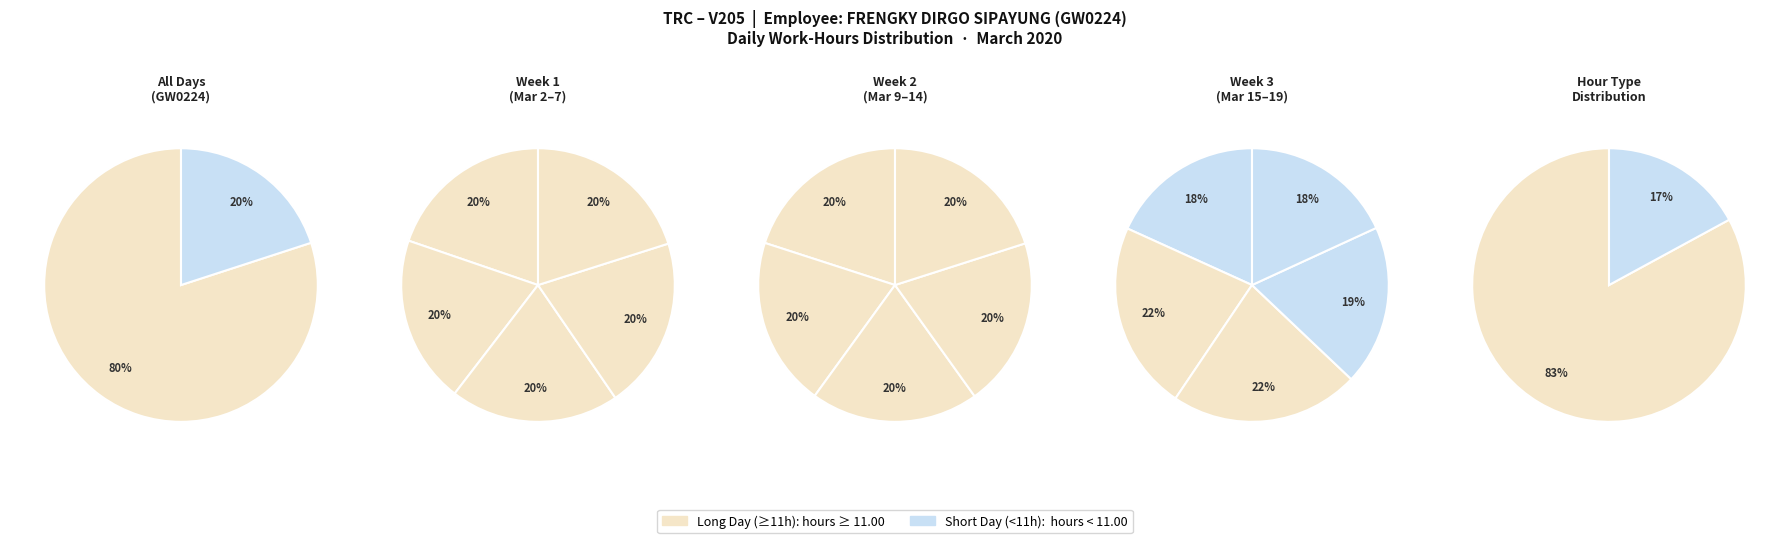

Count the number of slices in the pie.

15